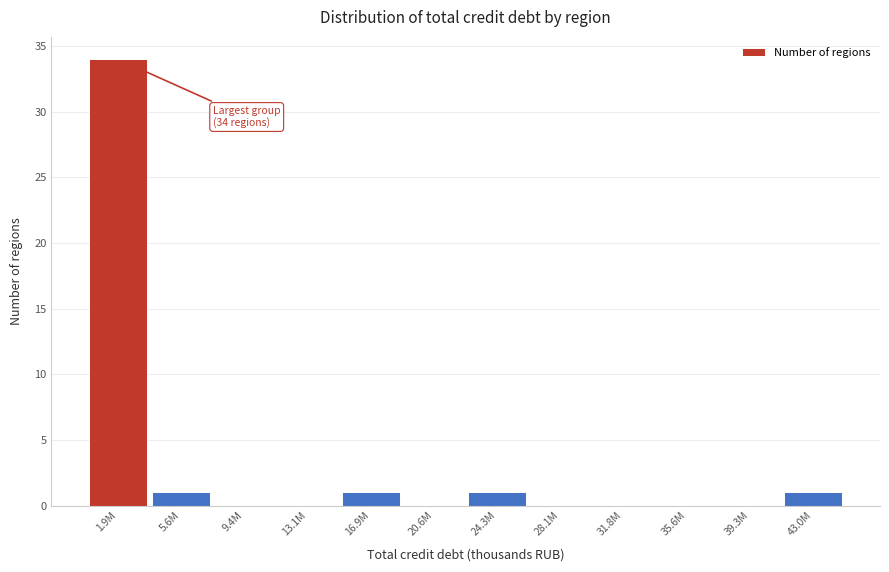

Reading left to right, list all the values displayed in this chart.

1.9M=34	5.6M=1	9.4M=0	13.1M=0	16.9M=1	20.6M=0	24.3M=1	28.1M=0	31.8M=0	35.6M=0	39.3M=0	43.0M=1